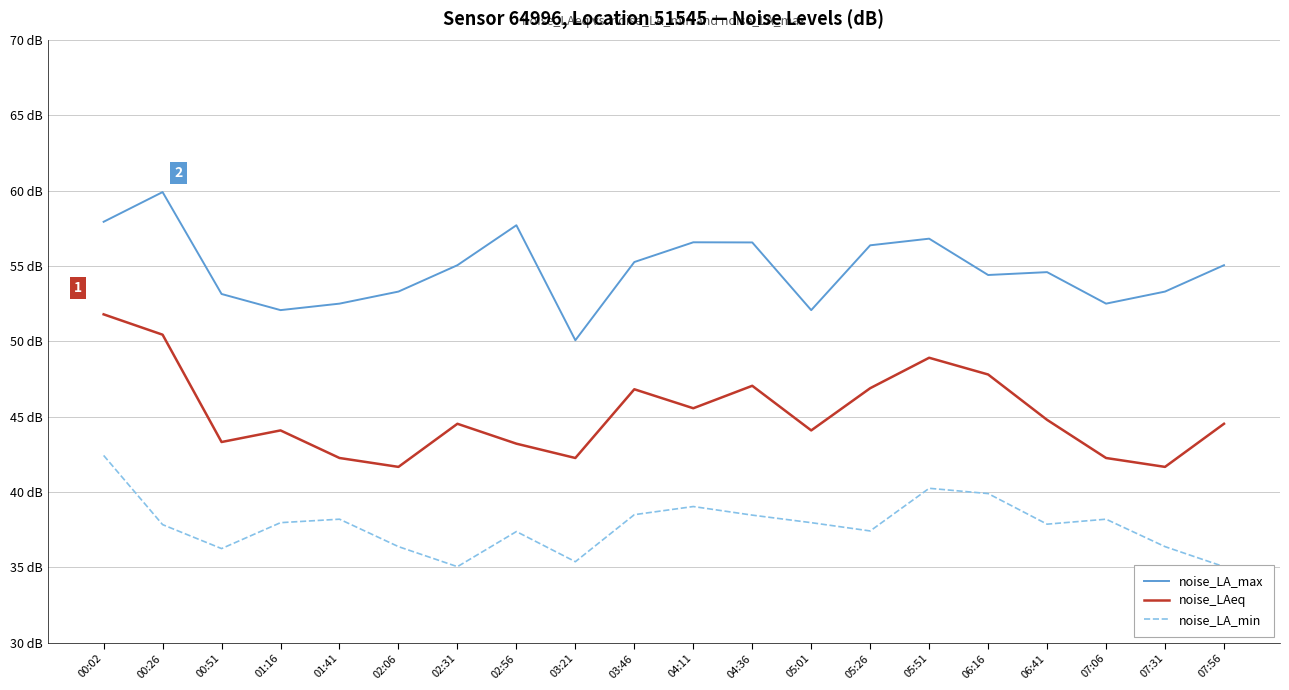

At which category does noise_LA_max reach its first local valley?

01:16